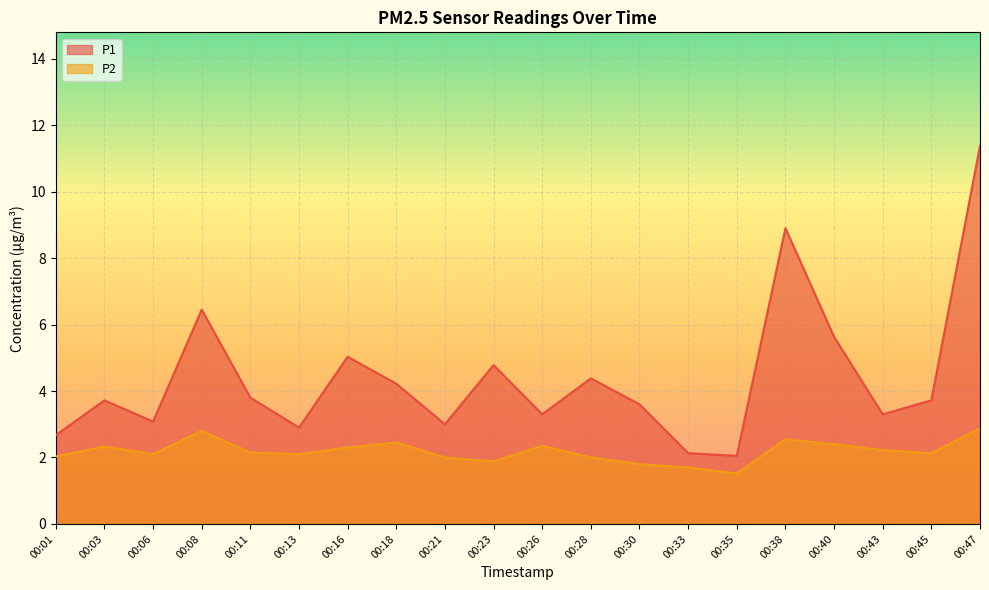

At which label does P2 first exceed 2?

00:01